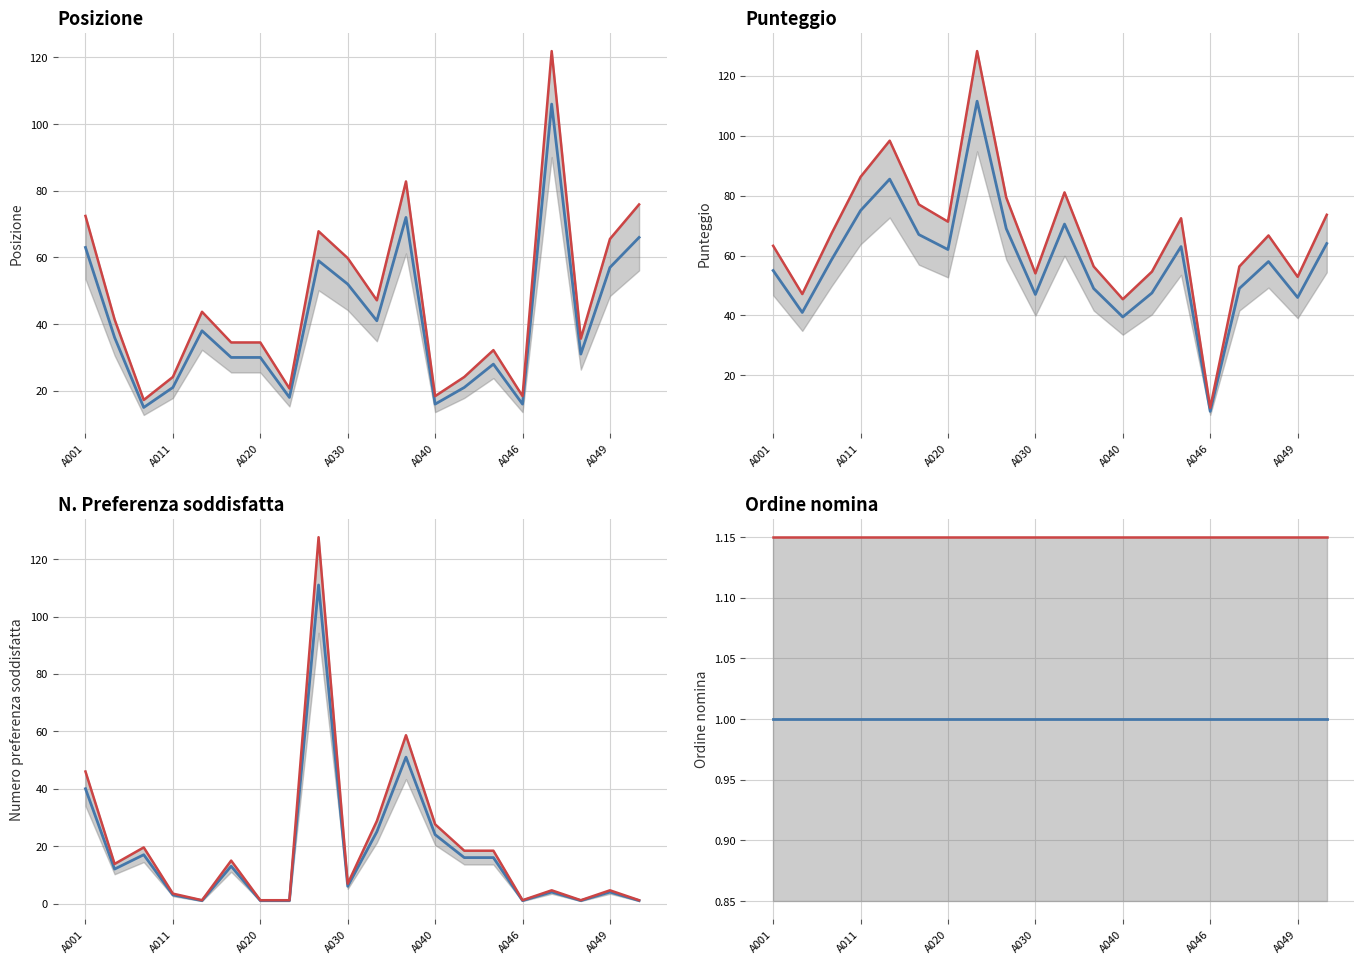

What is the maximum value for Numero preferenza soddisfatta?

111.0